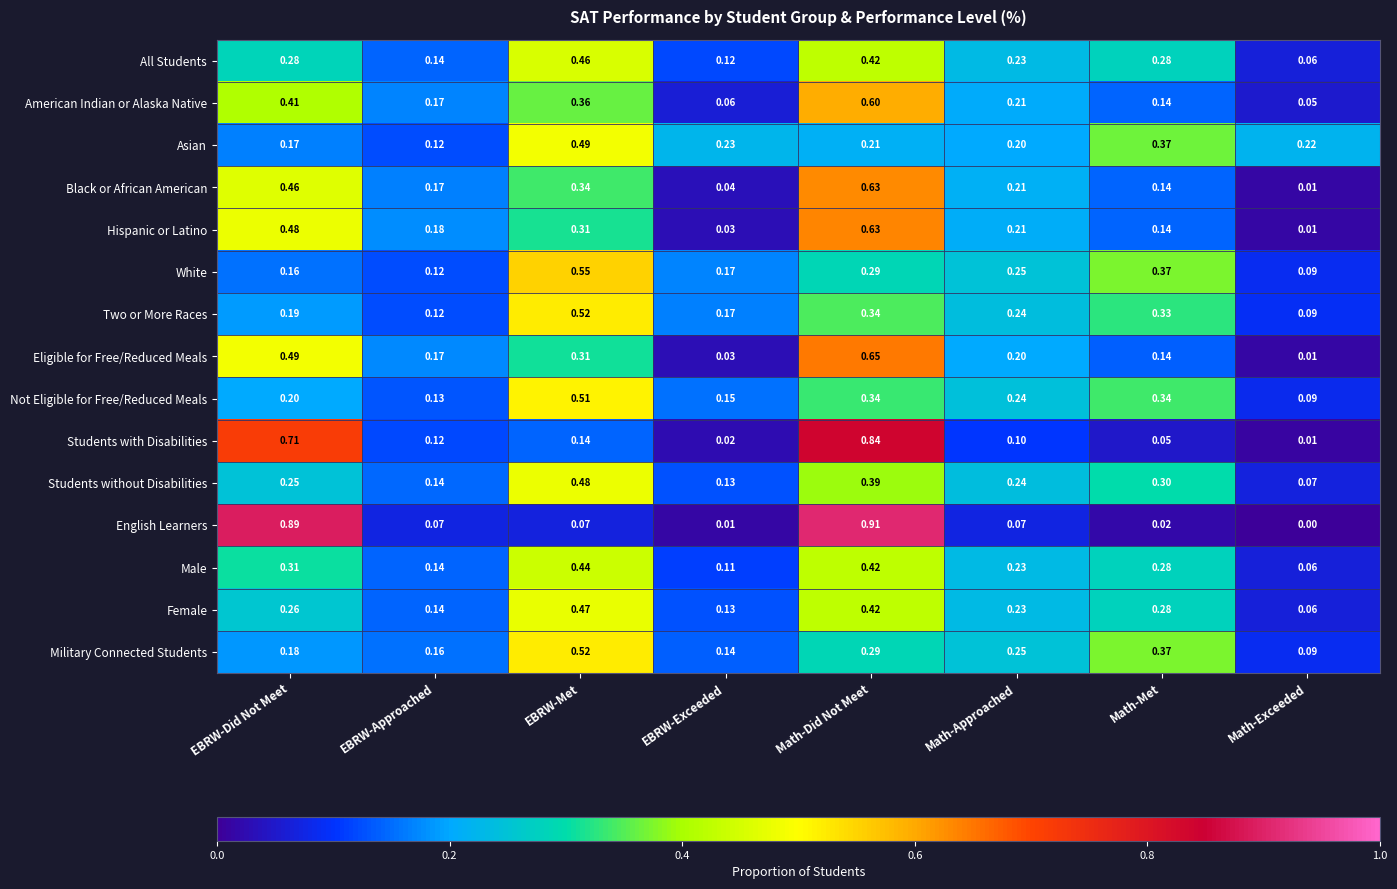

List the labels in order of Two or More Races value, largest first.

EBRW-Met, Math-Did Not Meet, Math-Met, Math-Approached, EBRW-Did Not Meet, EBRW-Exceeded, EBRW-Approached, Math-Exceeded